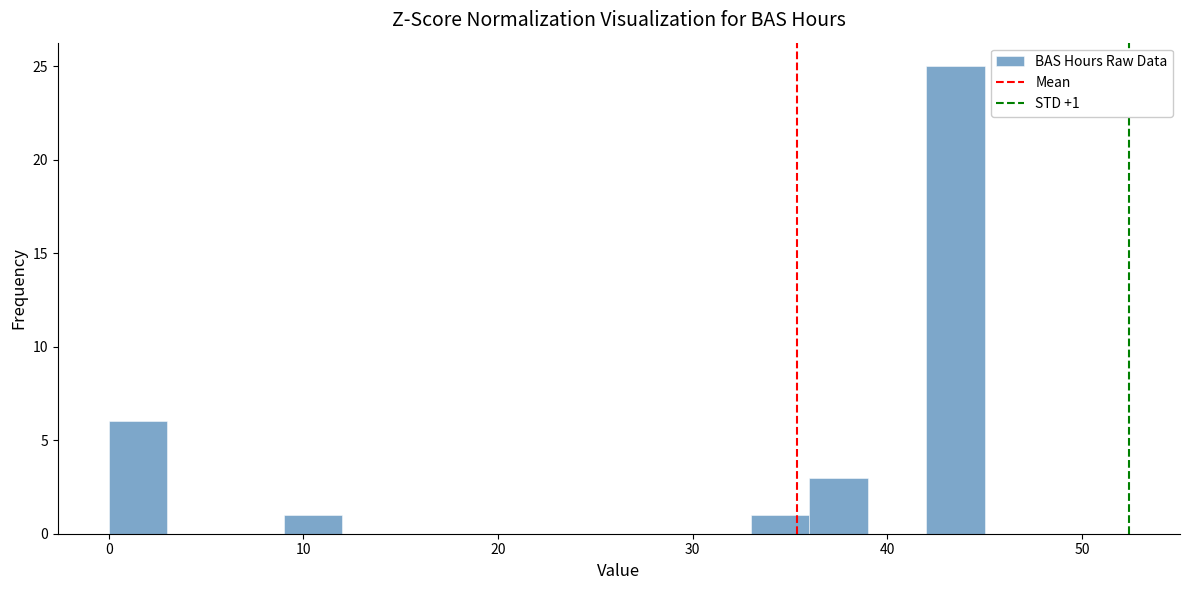

Read against the x-axis, roughly where is the centre of the tallest bar?

44